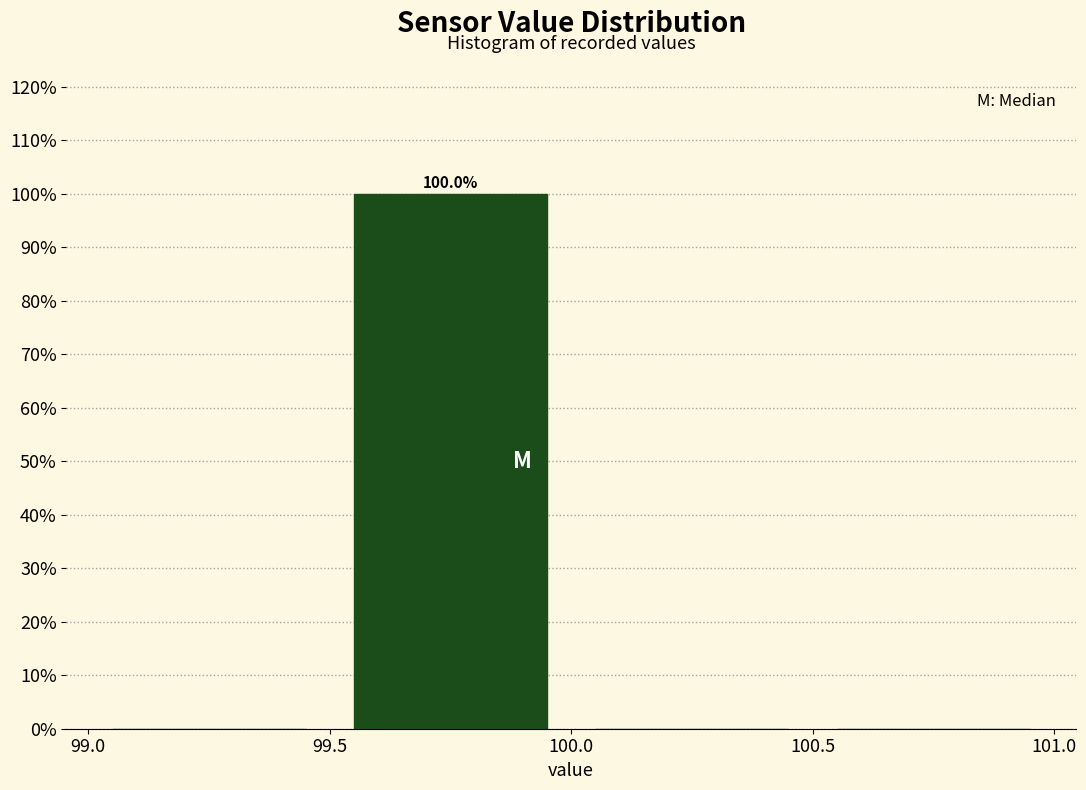

Over which range of the x-axis is the bar tallest?

99.5 to 100.0